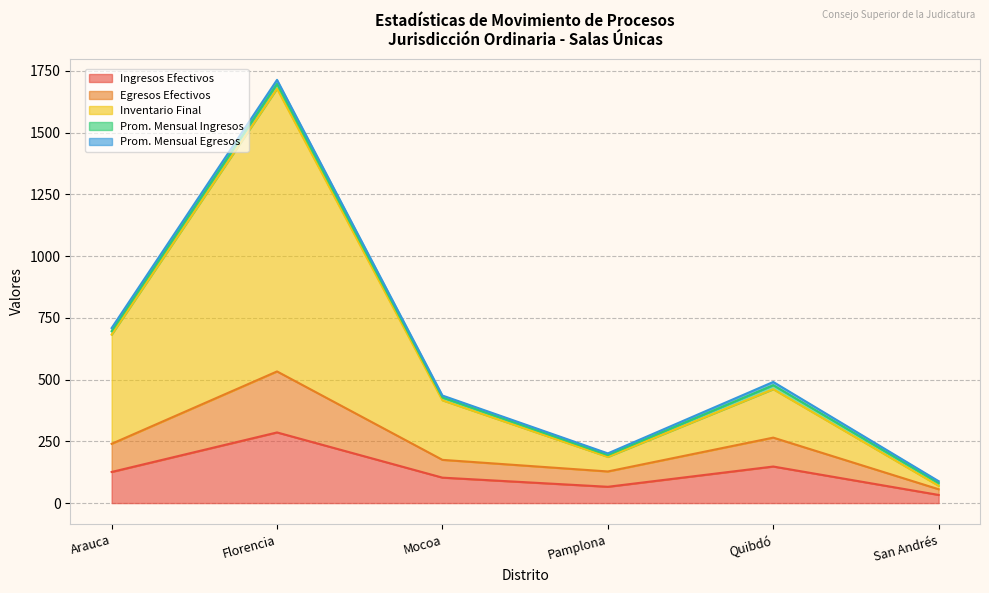

The Ingresos Efectivos series shows 43.0 at Arauca. True or false?

False